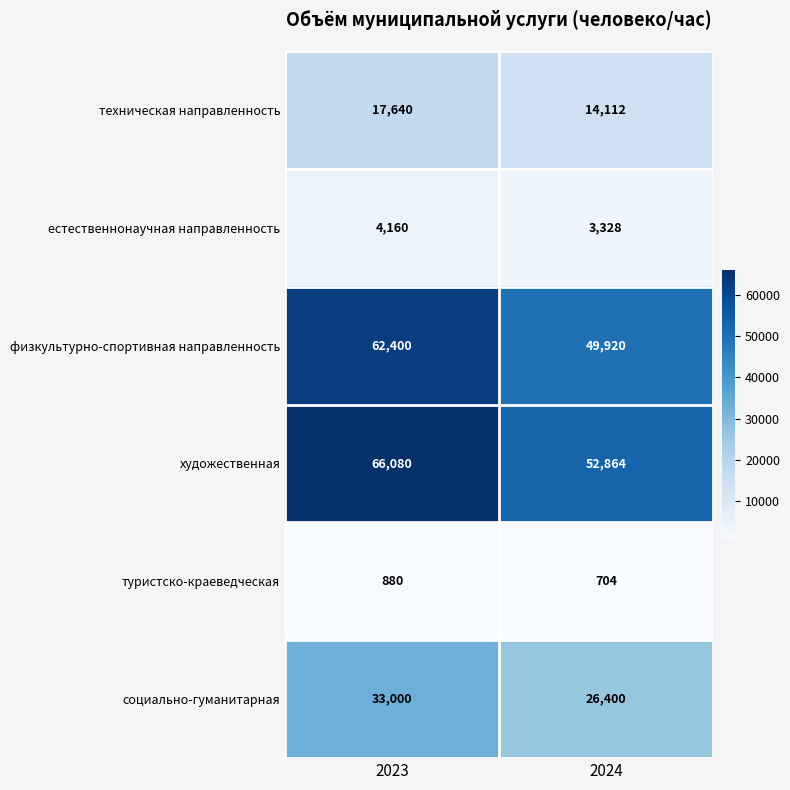

At which category is the sum across all series the highest?

2023